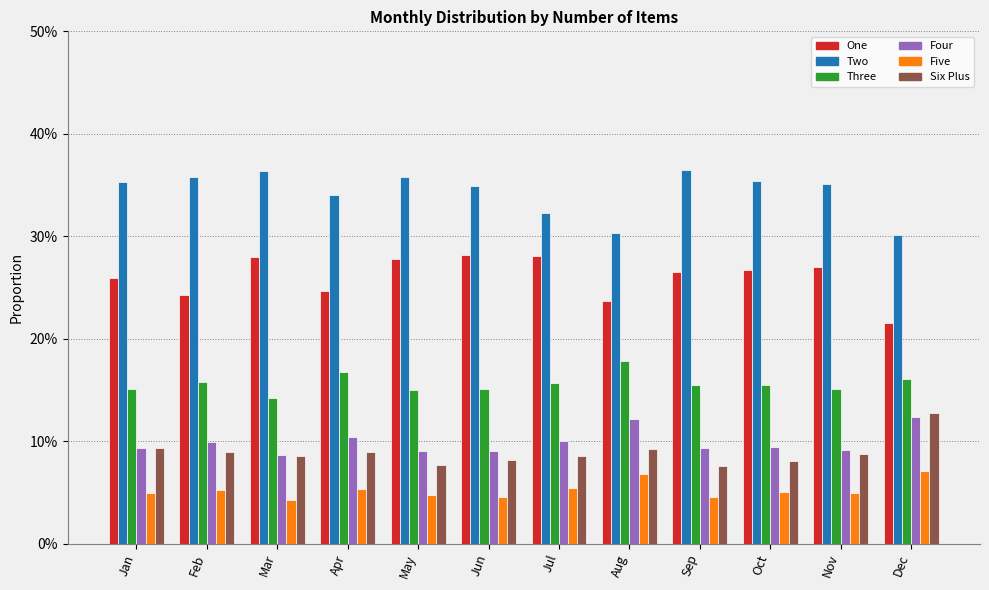

At which category is the sum across all series the highest?

Mar